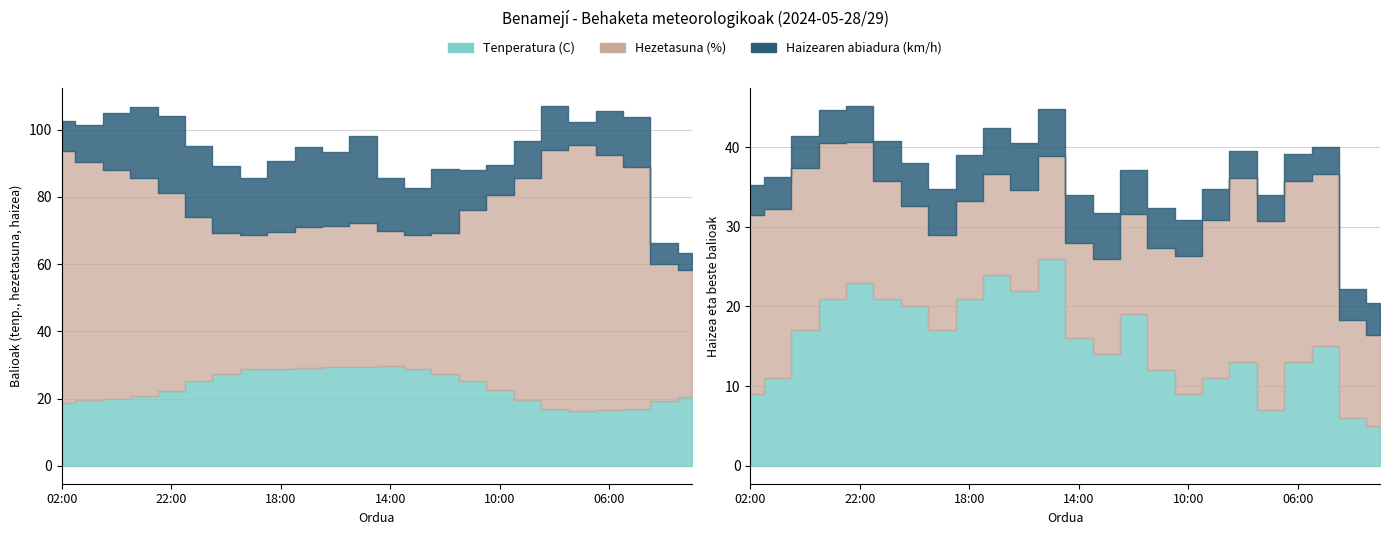

Rank the series by their average value, from highest to lowest.

Hezetasuna (%), Tenperatura (C), Haizearen abiadura (km/h)